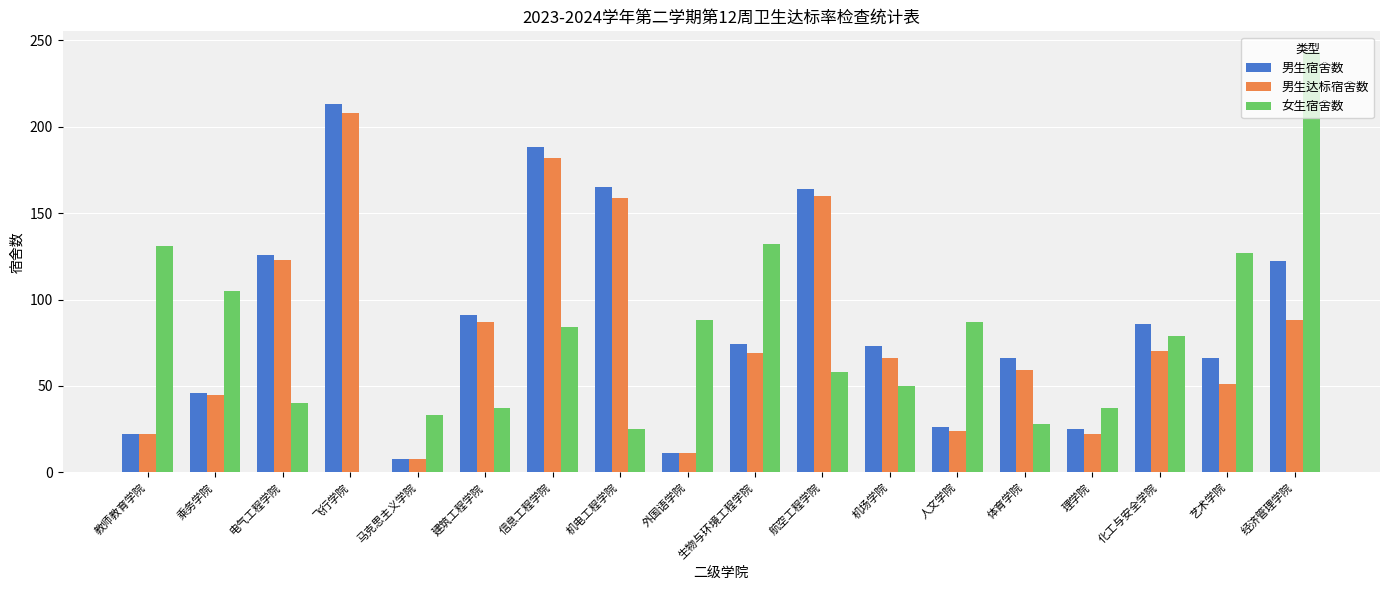

At which label does 男生宿舍数 reach its peak?

飞行学院